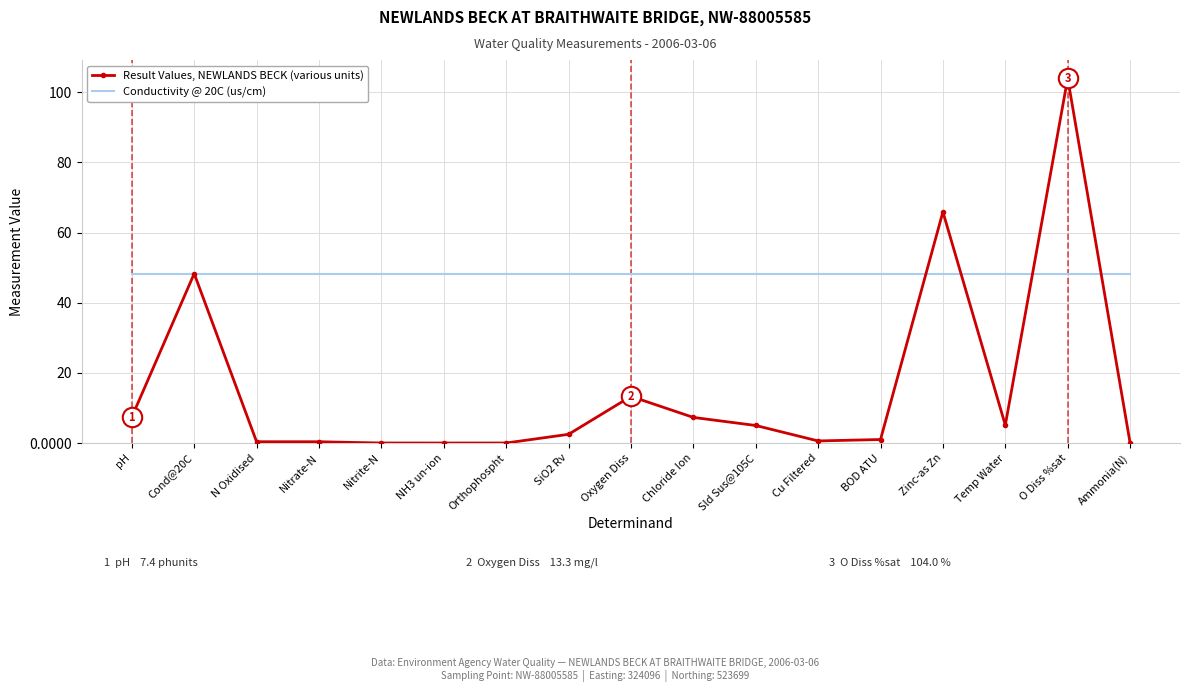

Is it true that Conductivity @ 20C (us/cm) equals 13.1 at pH?

False